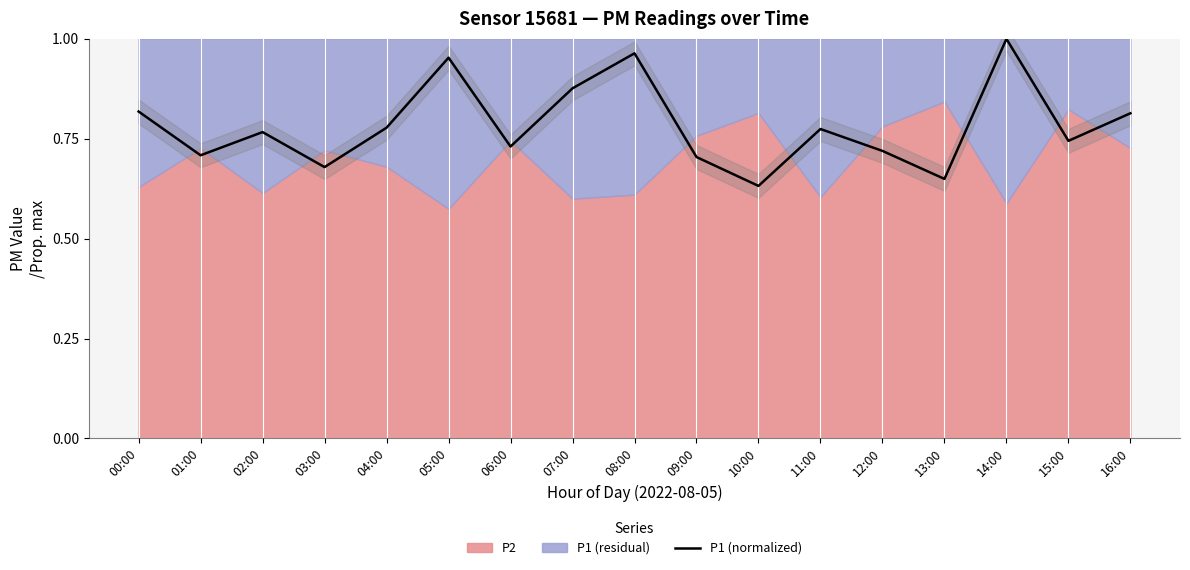

How many interior local valleys (lower than both neighbors) does the data have?

6